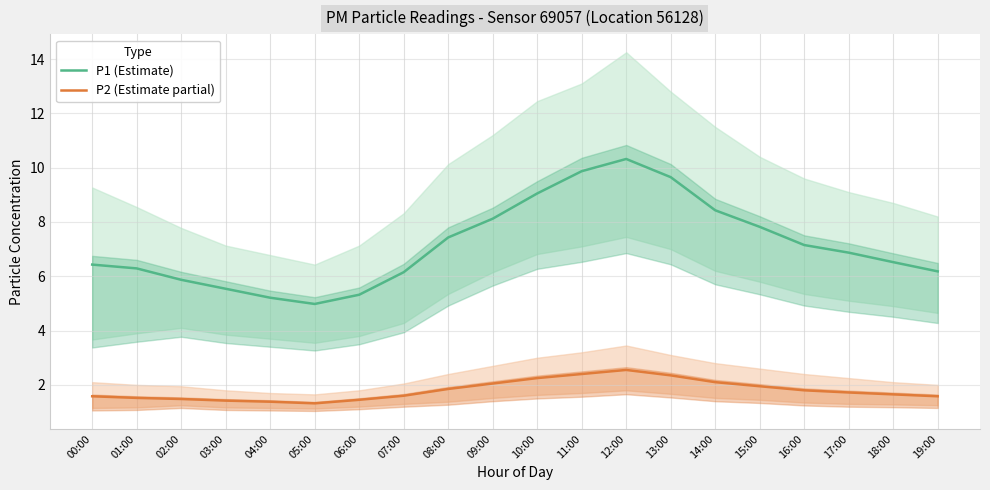

What is the label of the 8th point from the right?

12:00